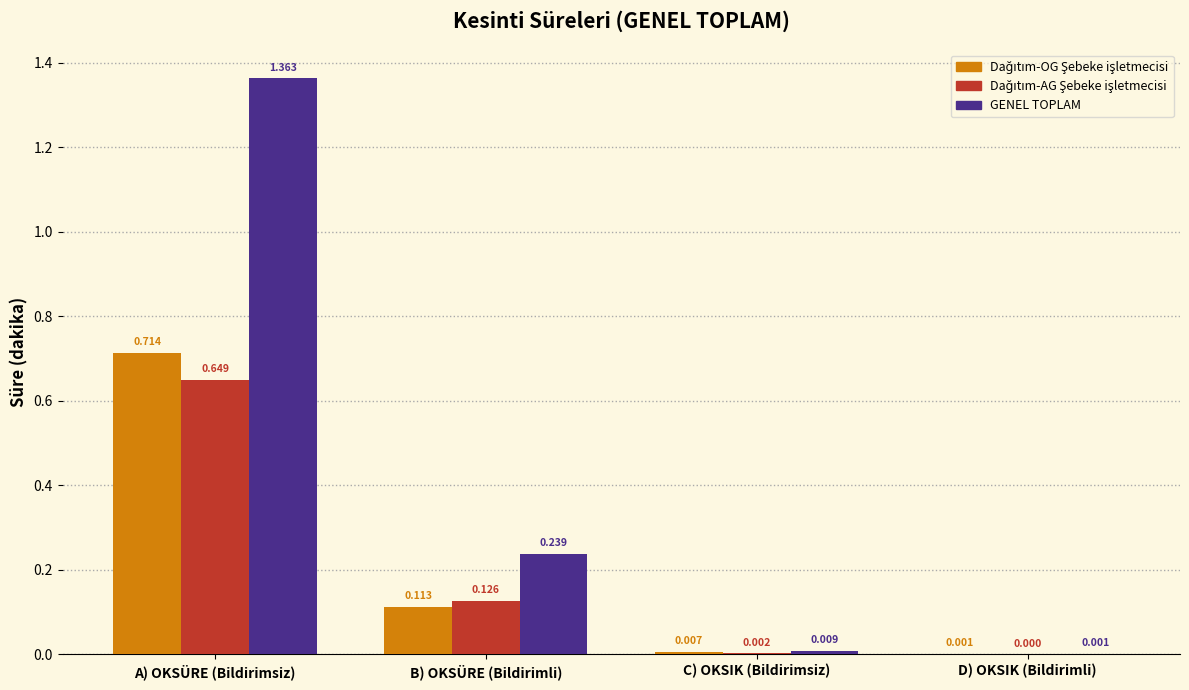

Which series changed the most between B) OKSÜRE (Bildirimli) and C) OKSIK (Bildirimsiz)?

GENEL TOPLAM